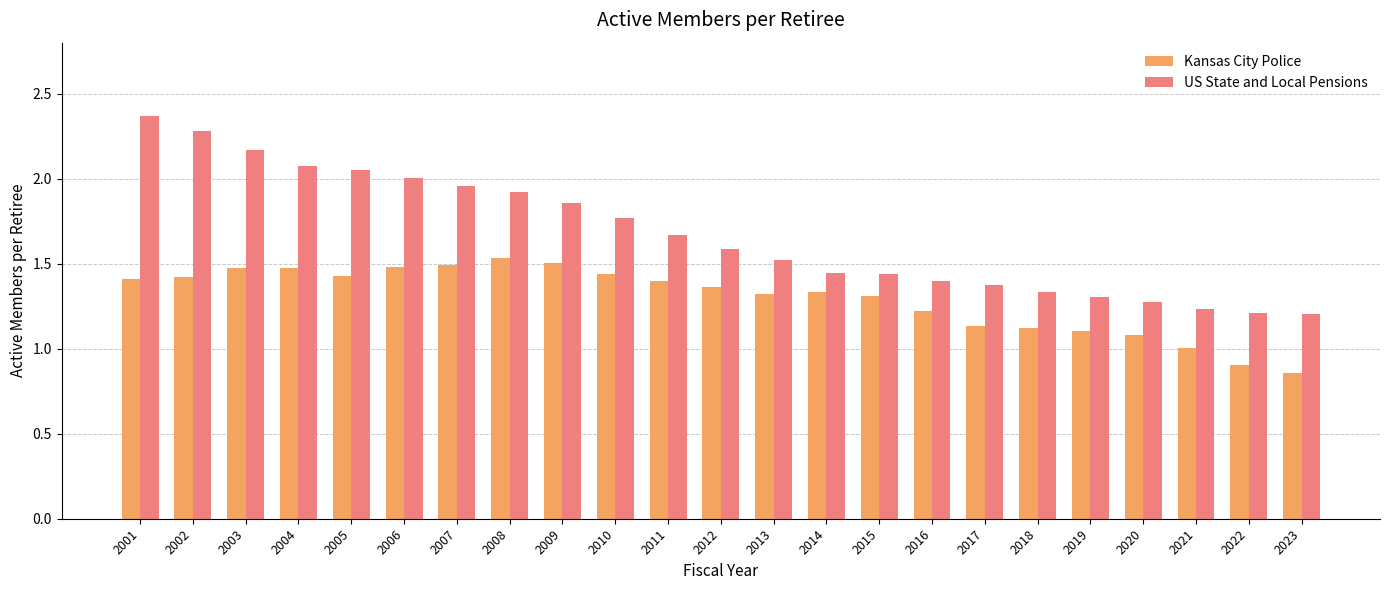

What is the difference between the highest and lowest values at 2017?

0.2